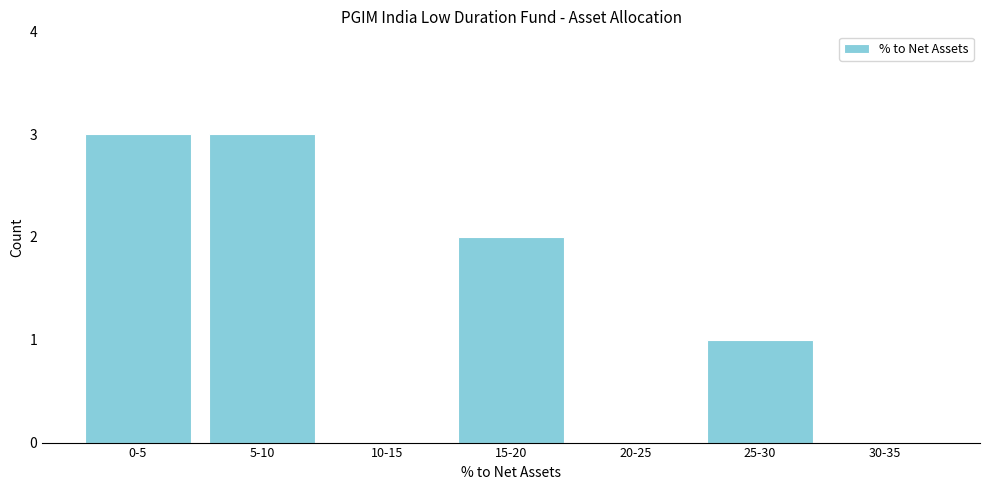

Reading left to right, what are all the values shown in this chart?

0-5=3	5-10=3	10-15=0	15-20=2	20-25=0	25-30=1	30-35=0